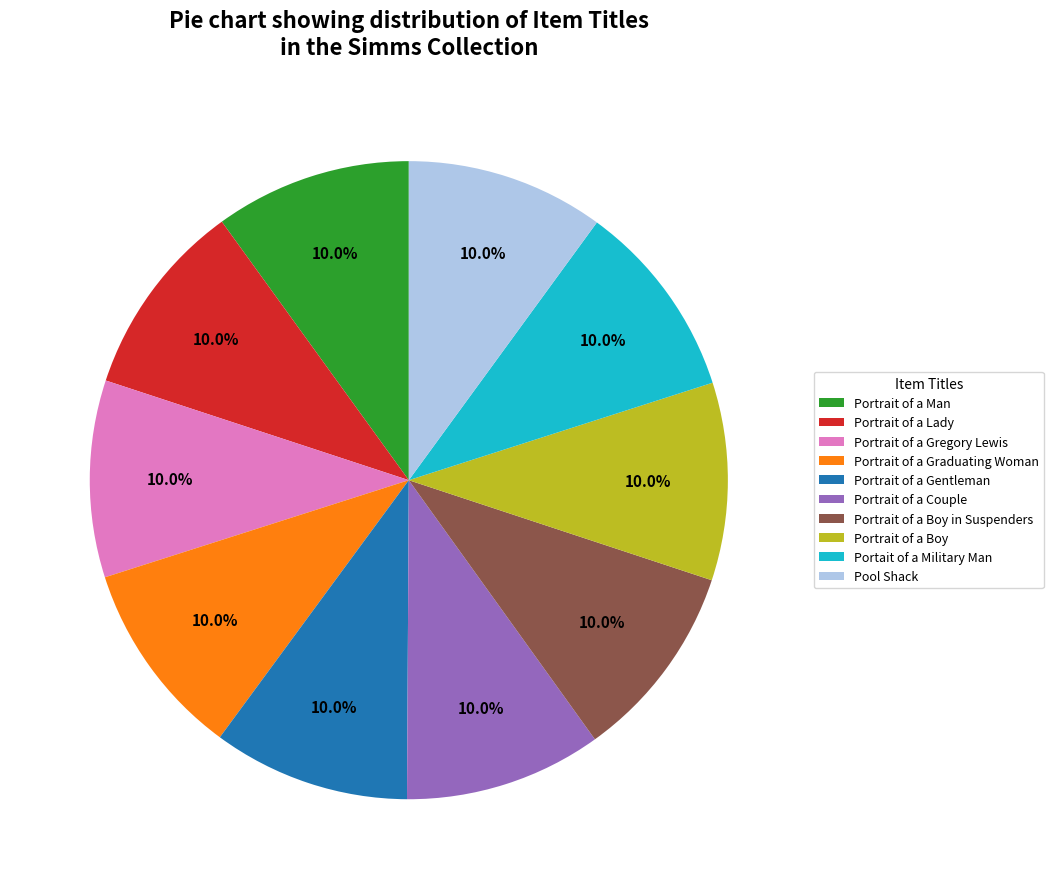

To the nearest percent, what is the combined percentage of Portrait of a Gregory Lewis and Portrait of a Man?

20%